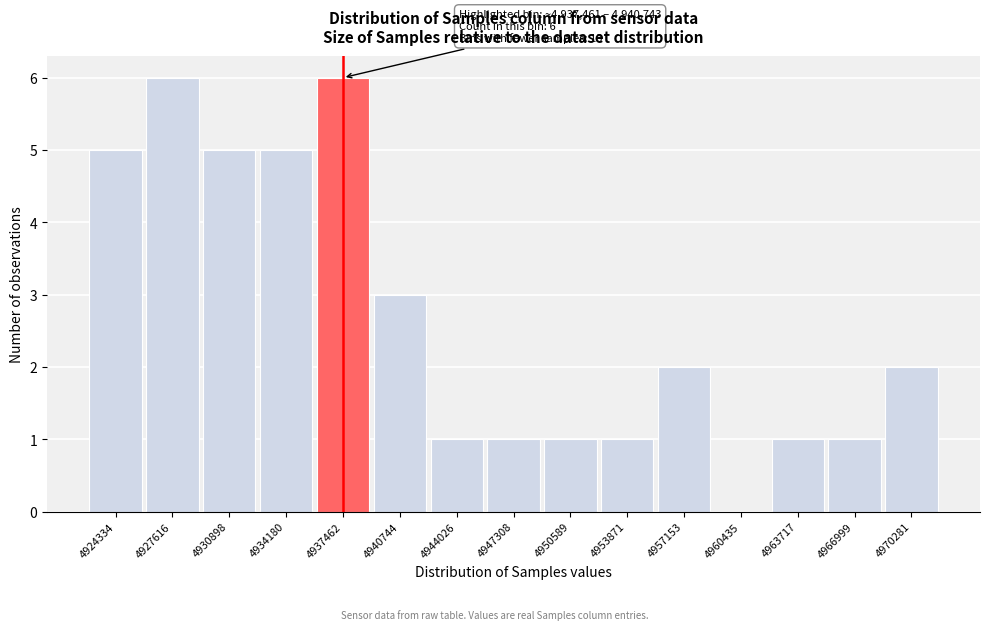

Reading left to right, list all the values displayed in this chart.

4924334=5	4927616=6	4930898=5	4934180=5	4937462=6	4940744=3	4944026=1	4947308=1	4950589=1	4953871=1	4957153=2	4960435=0	4963717=1	4966999=1	4970281=2